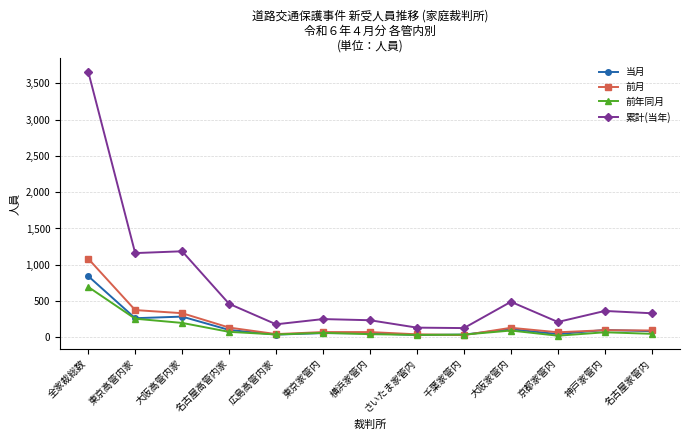

Between 東京高管内家 and 東京家管内, which series saw the biggest shift?

累計(当年)